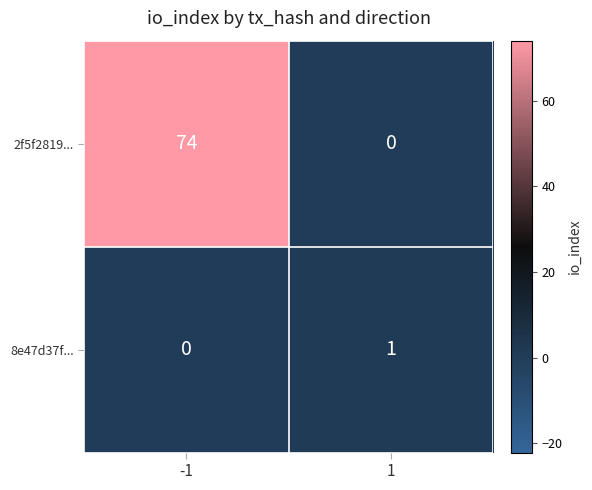

List the series in order of their overall mean, highest first.

2f5f2819..., 8e47d37f...